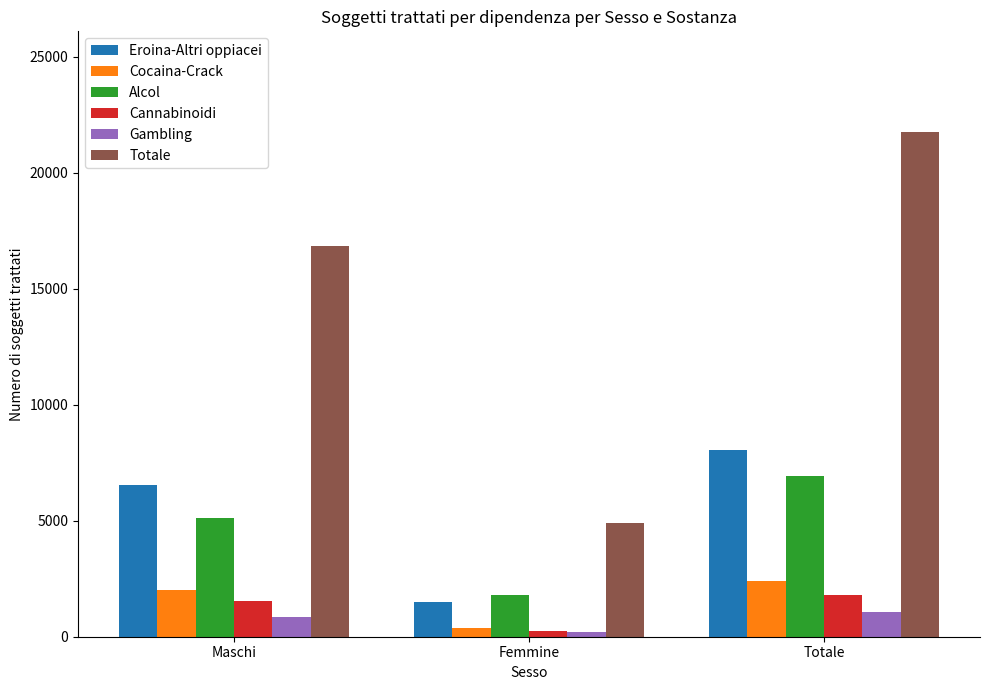

Where is Totale nearest to the value 13319?

Maschi